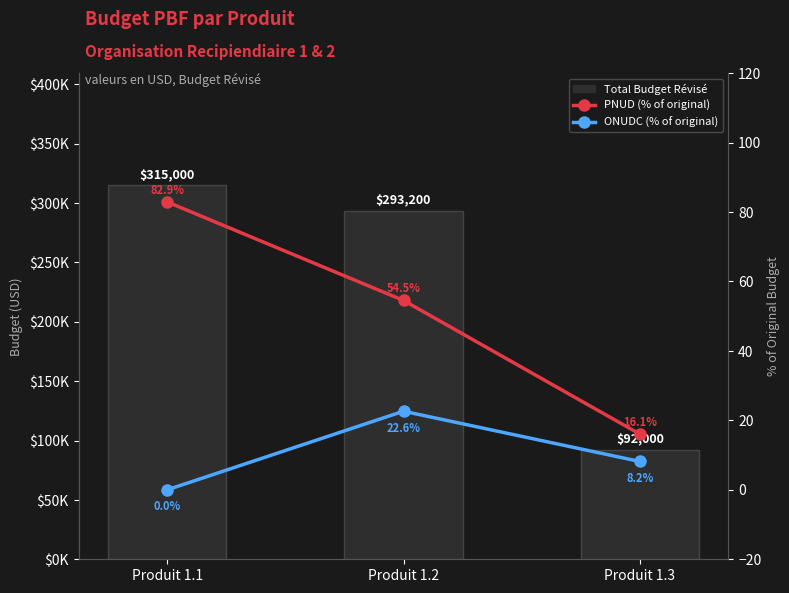

At which category is the sum across all series the highest?

Produit 1.1